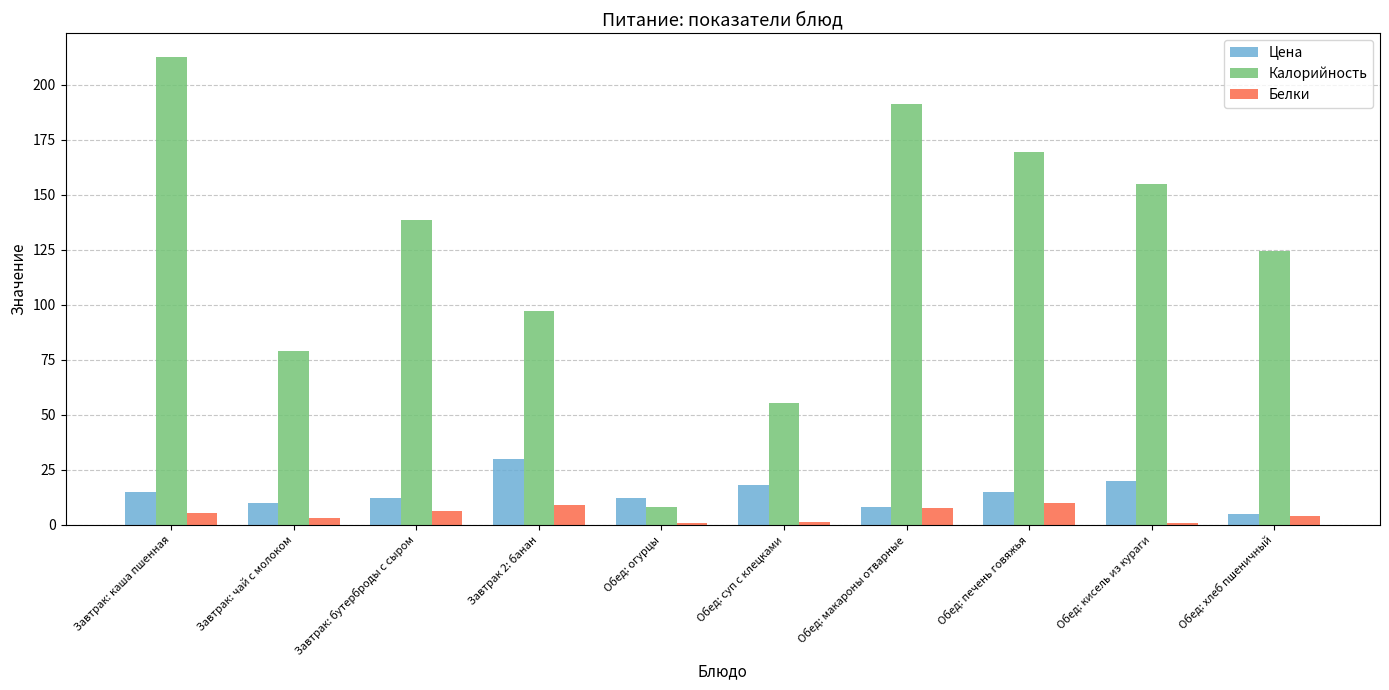

What is the approximate value of Цена at Завтрак: бутерброды с сыром?

12.0